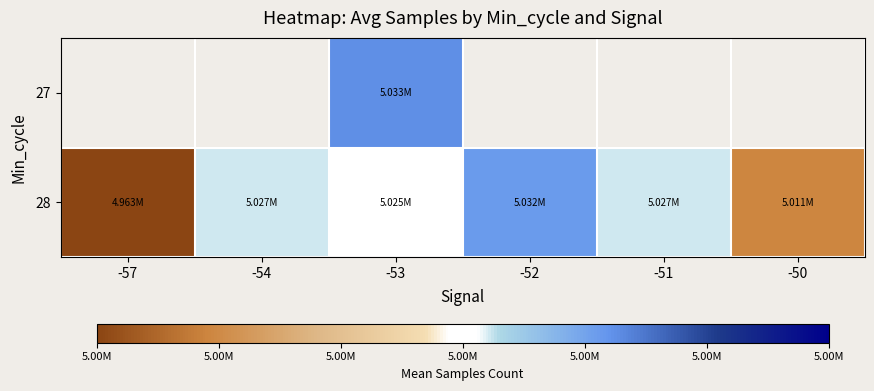

Where is 28 nearest to the value 4997832?

-50